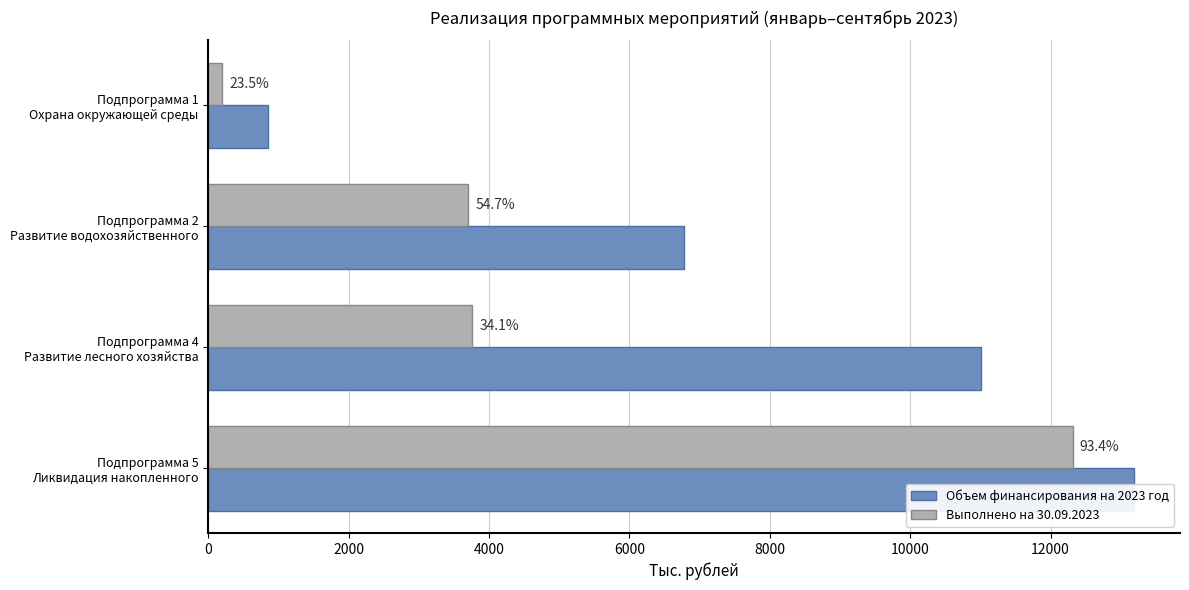

List the labels in order of Объем финансирования на 2023 год value, largest first.

6000, 4000, 2000, 0